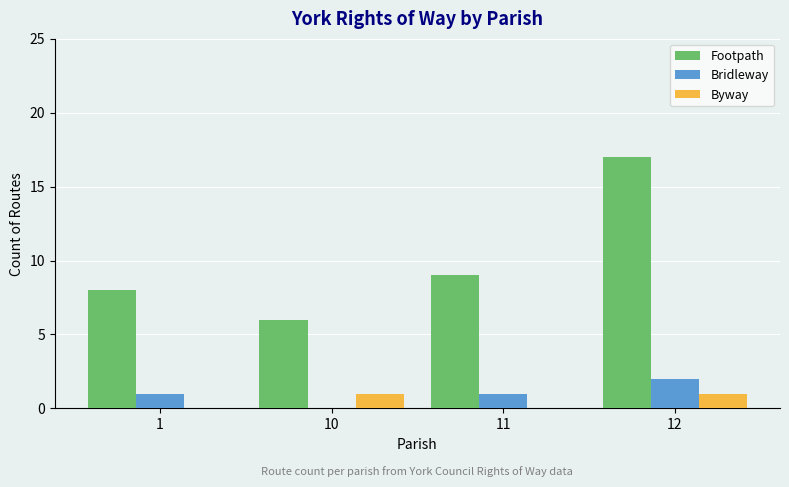

Is it true that Bridleway equals 3 at 12?

False